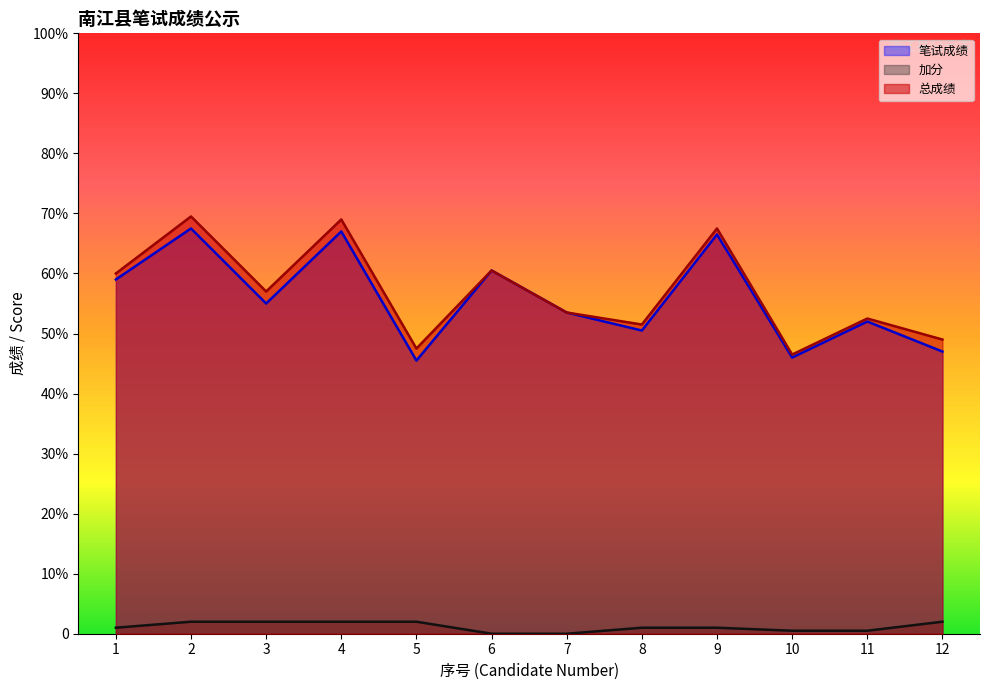

What are all the series names shown in the legend?

笔试成绩, 加分, 总成绩